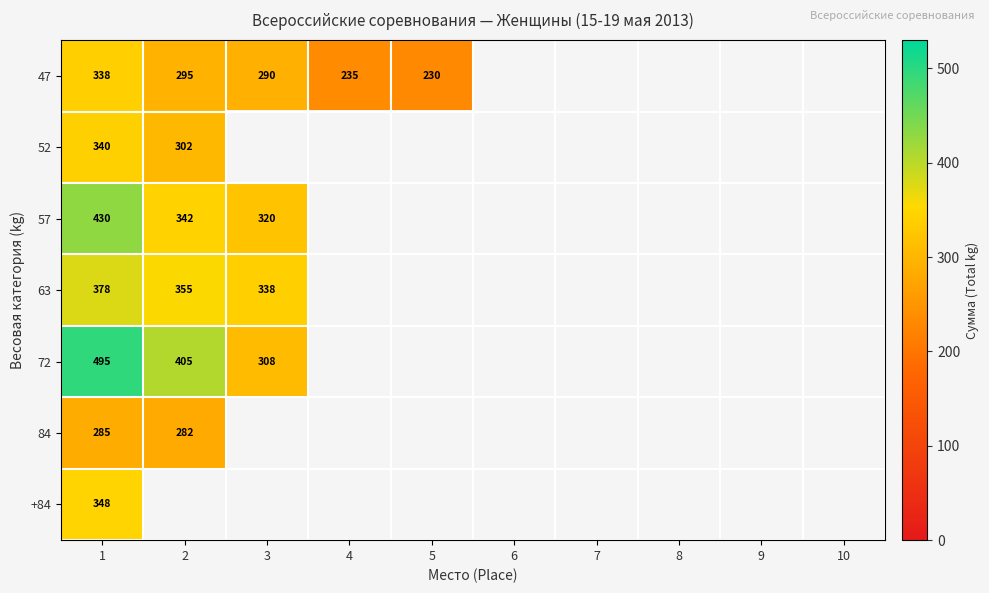

What is the smallest value displayed?

230.0